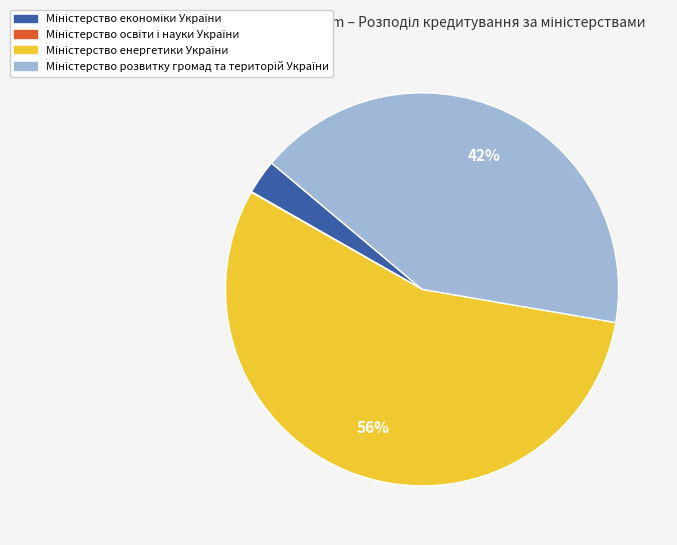

To the nearest percent, what is the difference between the largest and smallest slice percentages?

55%